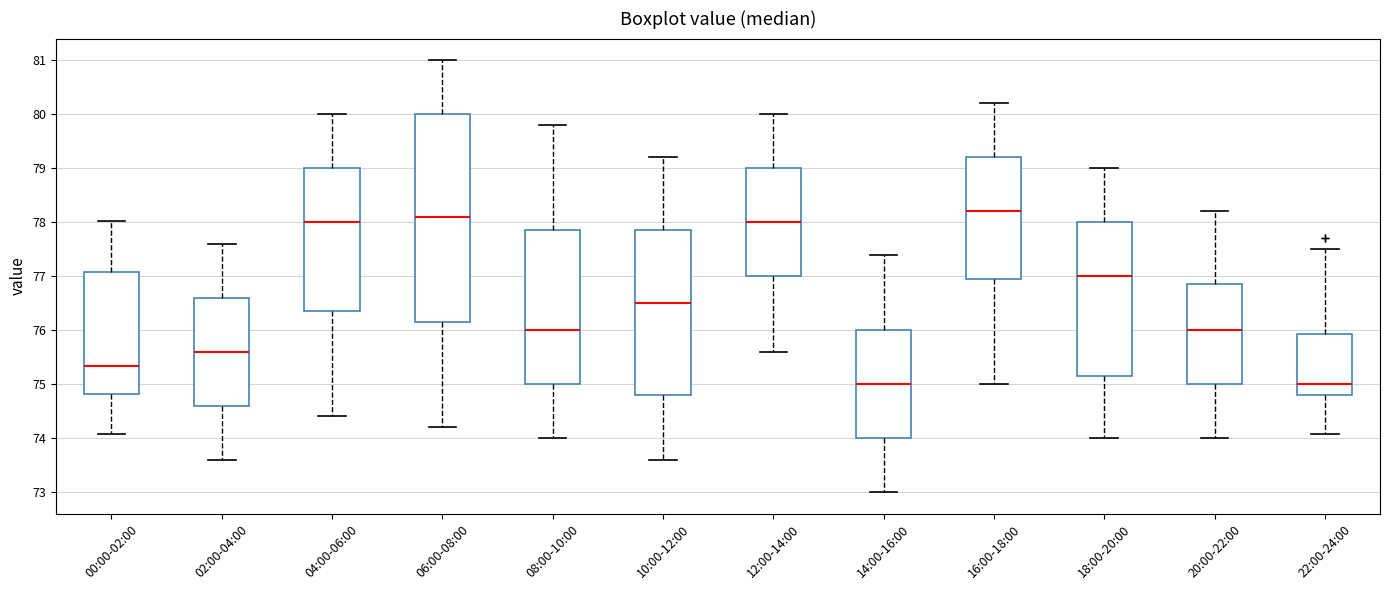

Where is the upper edge of the box for 02:00-04:00 on the y-axis? The values are not printed on the chart, so give them approximately, as read against the axis.

76.6